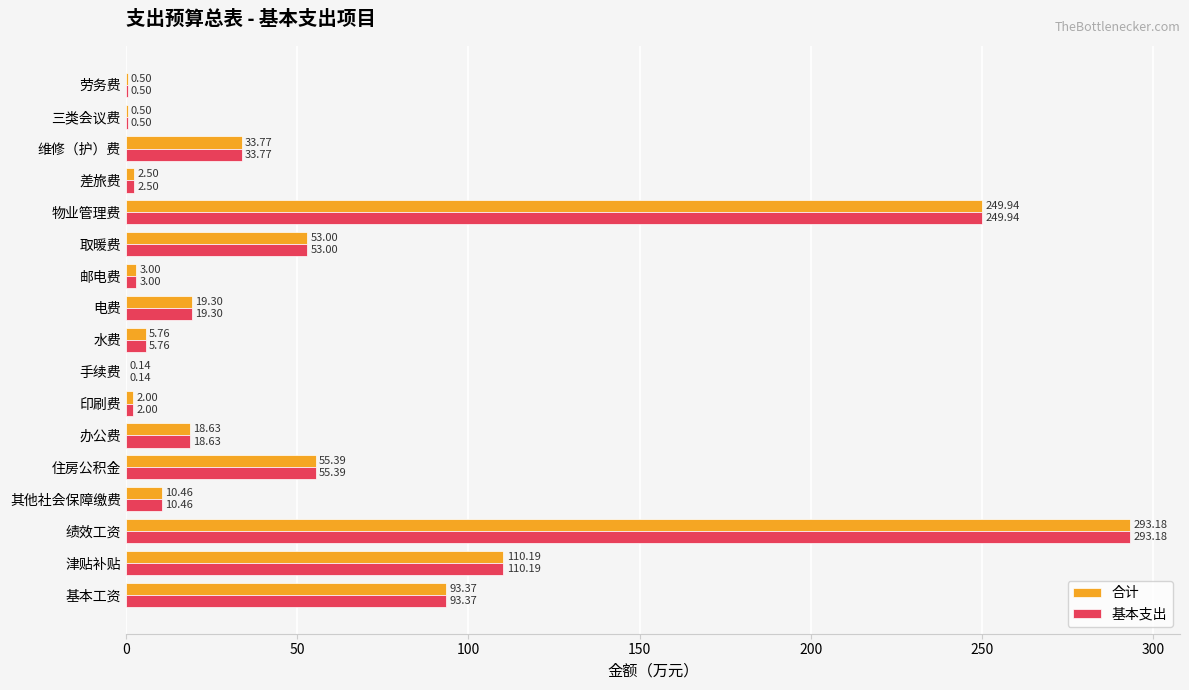

Is the value of 合计 at 其他社会保障缴费 greater than the value of 基本支出 at 维修（护）费?

No